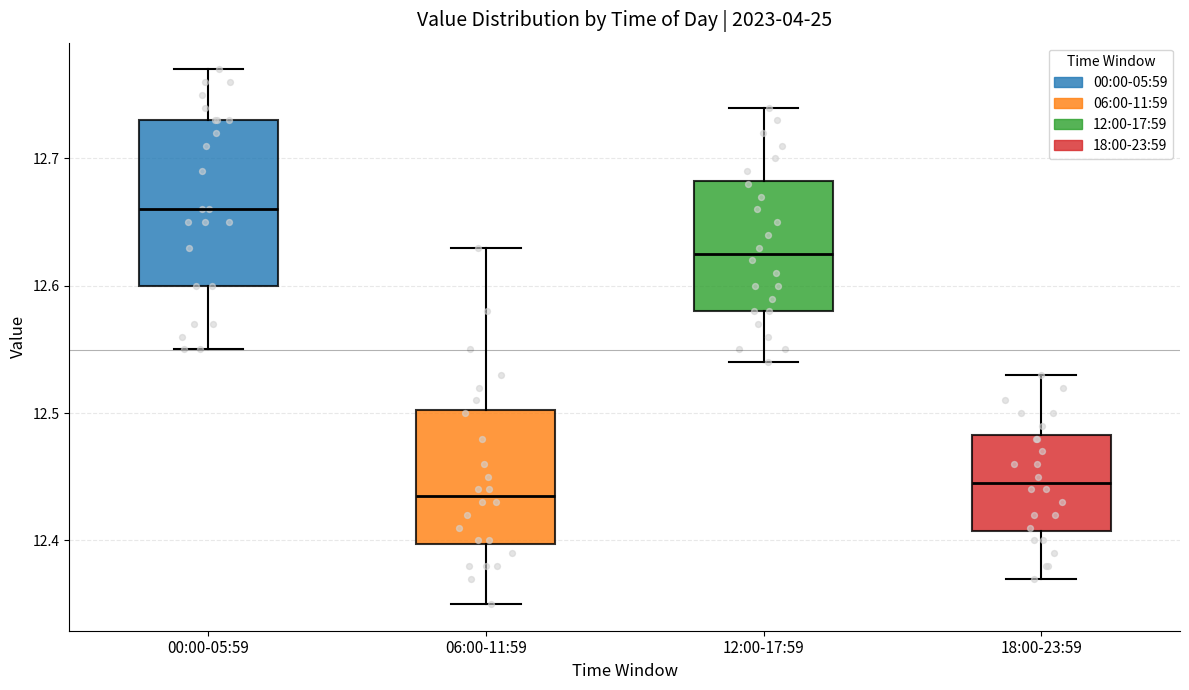

Where is the upper edge of the box for 06:00-11:59 on the y-axis? The values are not printed on the chart, so give them approximately, as read against the axis.

12.50